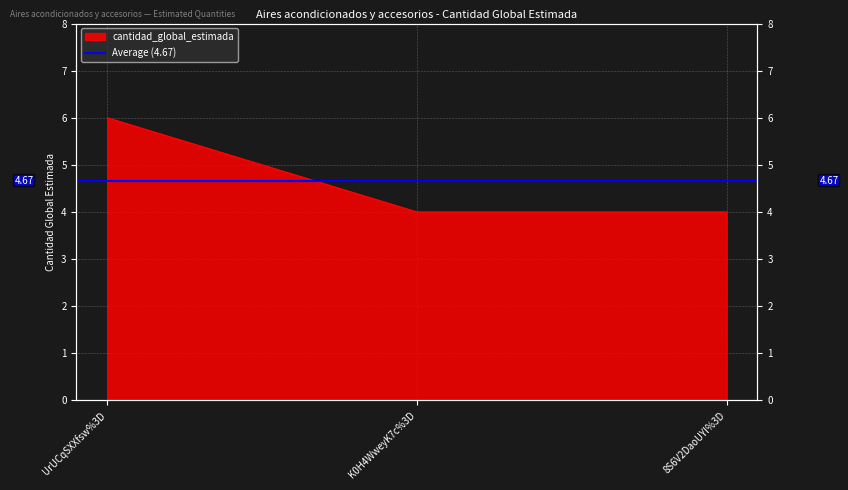

Reading left to right, list all the values displayed in this chart.

6	4	4